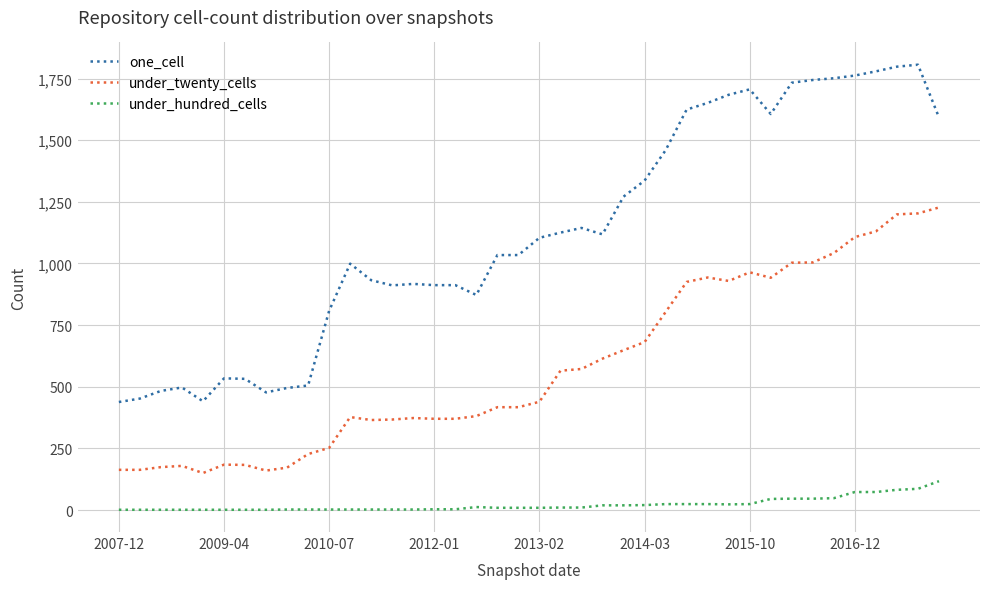

True or false: one_cell and under_hundred_cells intersect in this chart.

False